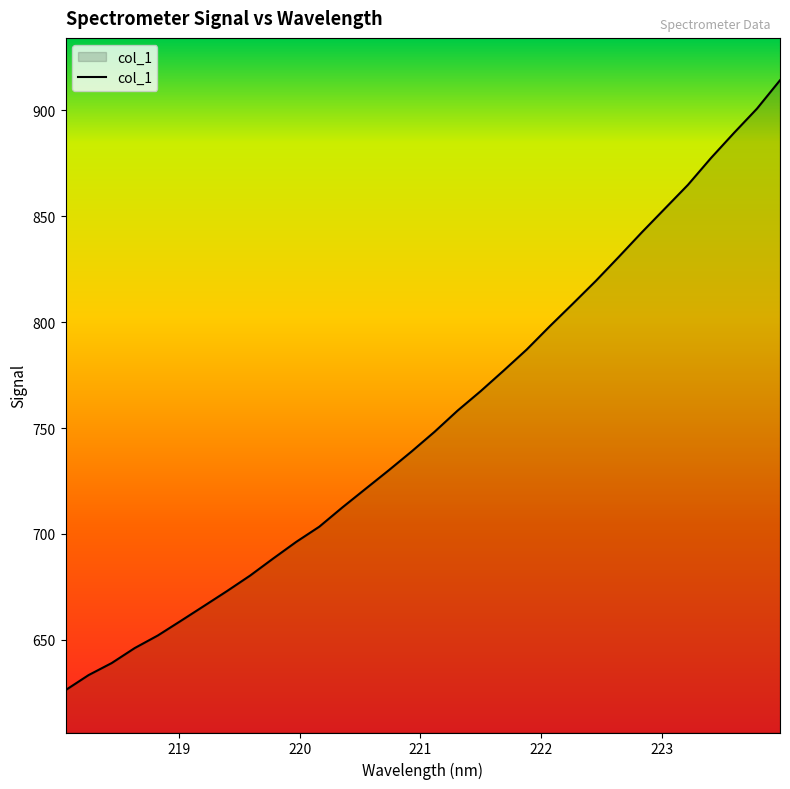

Reading left to right, list all the values displayed in this chart.

626.3	633.4	639.1	646.1	652.1	659.0	666.0	673.0	680.3	688.4	696.3	703.4	712.5	721.2	729.9	738.9	748.2	758.2	767.4	777.1	787.1	798.0	808.7	819.5	830.8	842.4	853.6	864.8	877.5	889.3	900.8	914.2